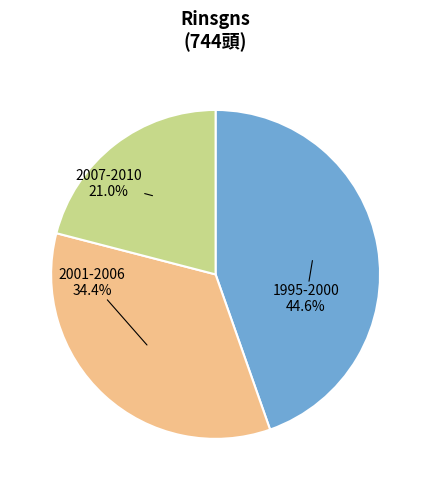

Is there a majority slice in this chart?

No